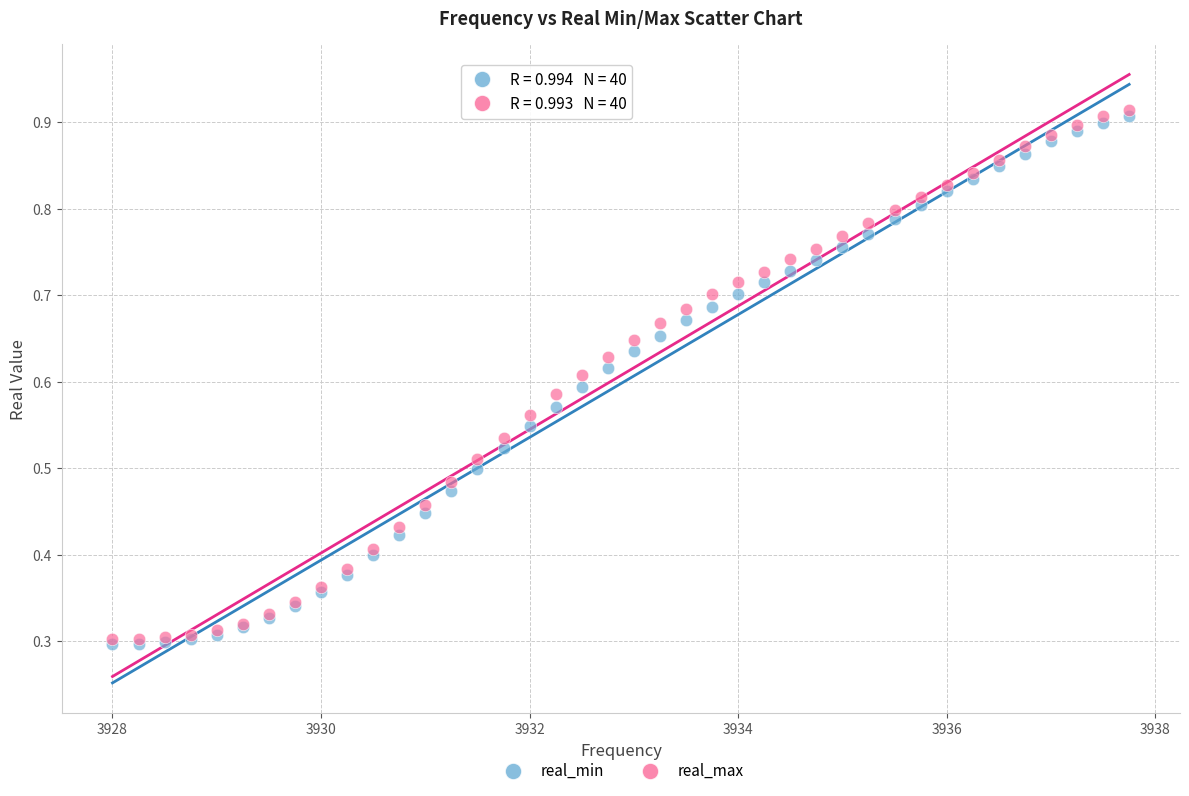

Which series contains the highest Y value?

real_max